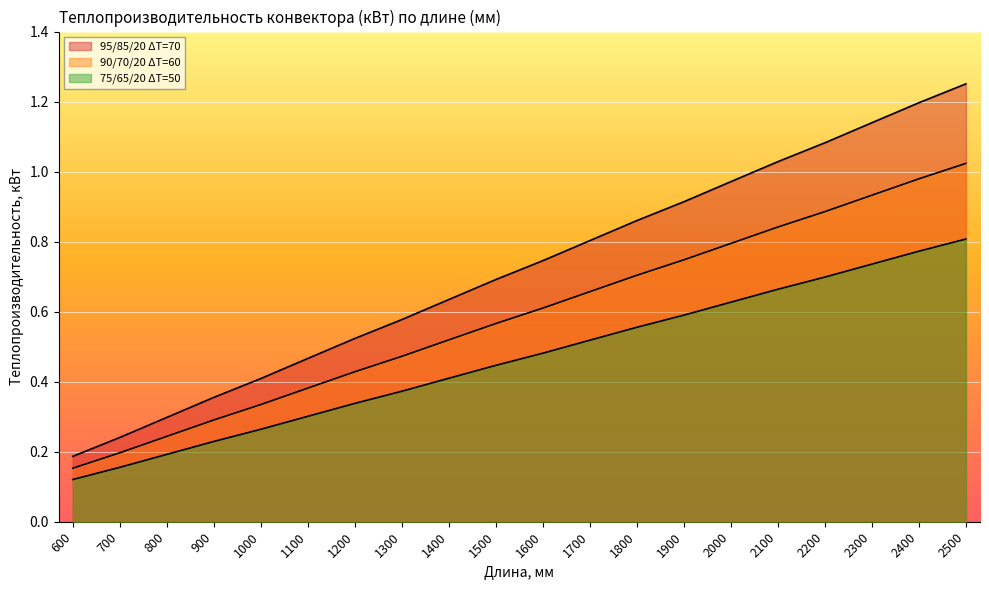

Rank the series by their average value, from highest to lowest.

95/85/20 ΔT=70, 90/70/20 ΔT=60, 75/65/20 ΔT=50